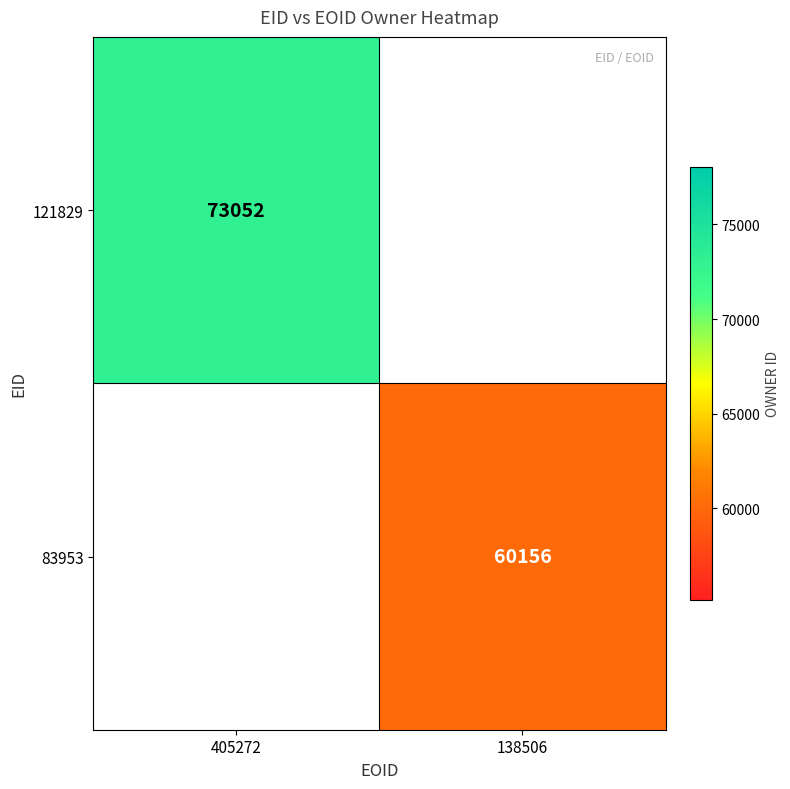

Is it true that 121829 equals 123189.4 at 405272?

False